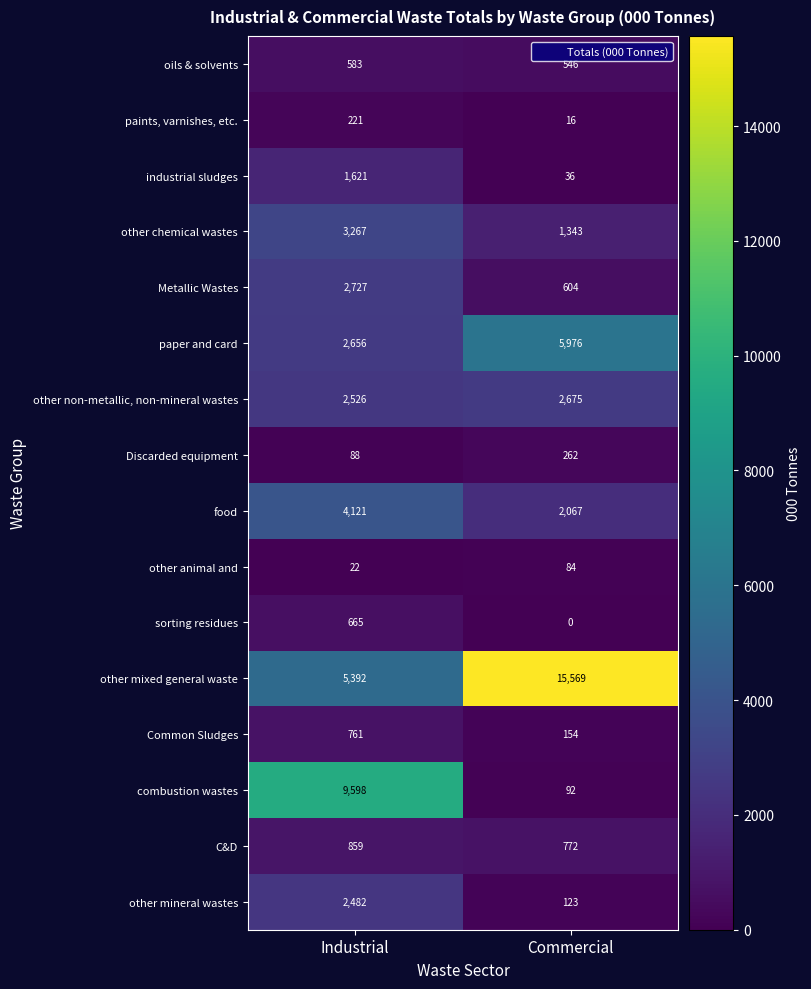

Which label corresponds to the smallest value in the chart?

Commercial